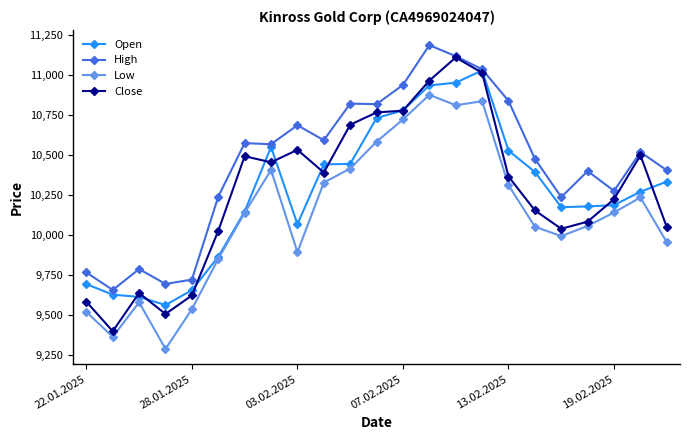

True or false: High and Low cross at least once.

False